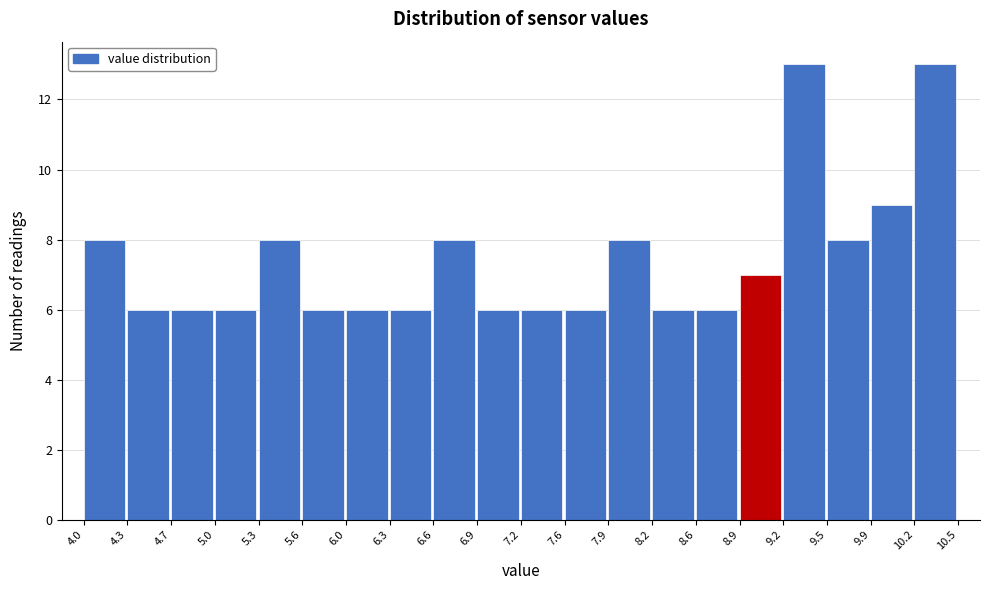

Reading left to right, list every bar in this chart as the range it spans on the x-axis followed by its height. The values are not printed on the chart, so give them approximately, as read against the axis.

4.0 to 4.3: 8
4.3 to 4.7: 6
4.7 to 5.0: 6
5.0 to 5.3: 6
5.3 to 5.6: 8
5.6 to 6.0: 6
6.0 to 6.3: 6
6.3 to 6.6: 6
6.6 to 6.9: 8
6.9 to 7.2: 6
7.2 to 7.6: 6
7.6 to 7.9: 6
7.9 to 8.2: 8
8.2 to 8.6: 6
8.6 to 8.9: 6
8.9 to 9.2: 7
9.2 to 9.5: 13
9.5 to 9.9: 8
9.9 to 10.2: 9
10.2 to 10.5: 13